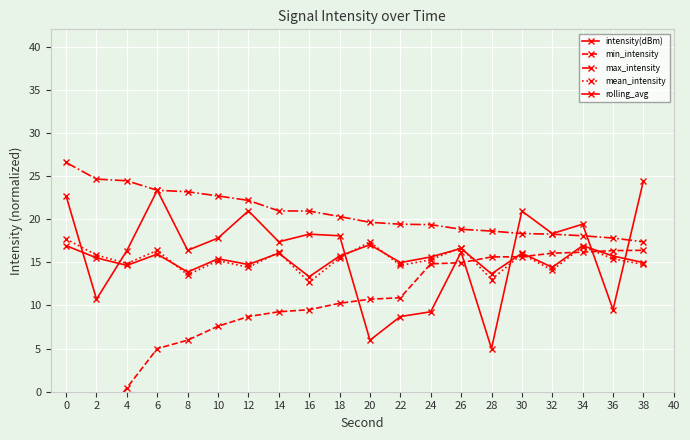

True or false: rolling_avg has a value of 25.0 at 24.

False